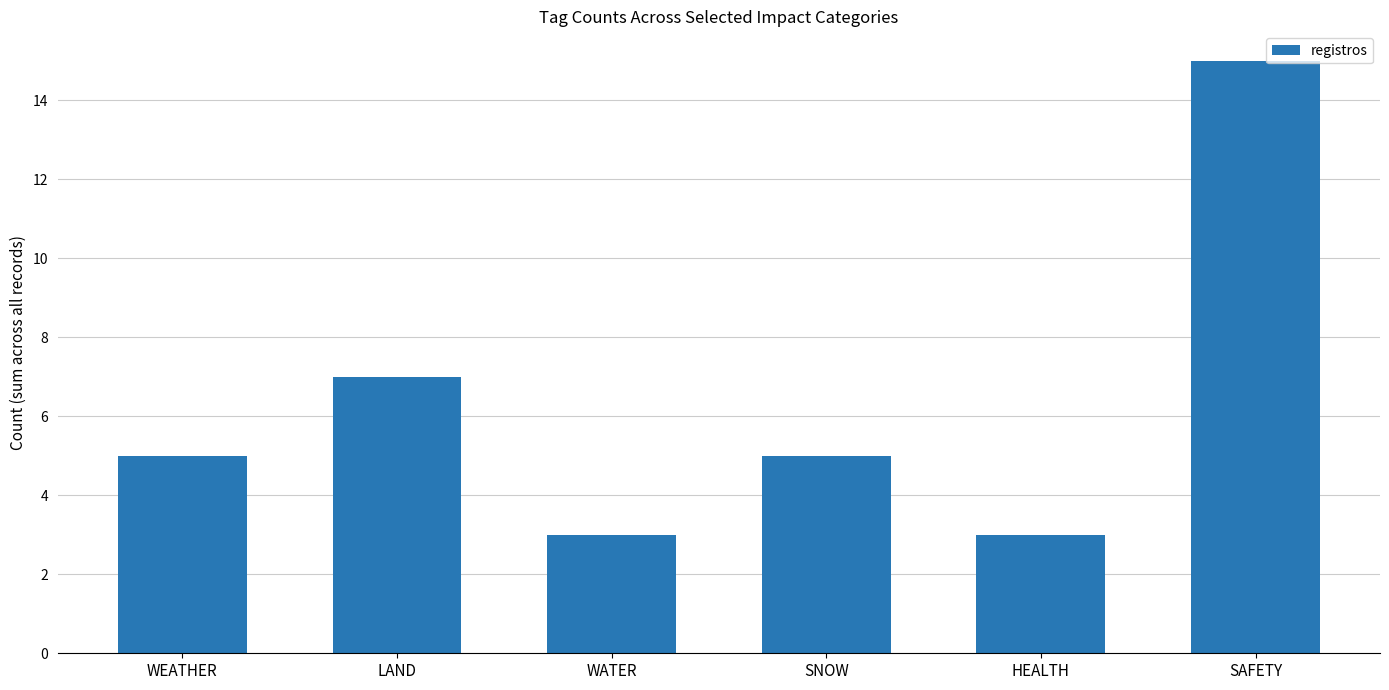

Reading right to left, list all the values displayed in this chart.

15	3	5	3	7	5